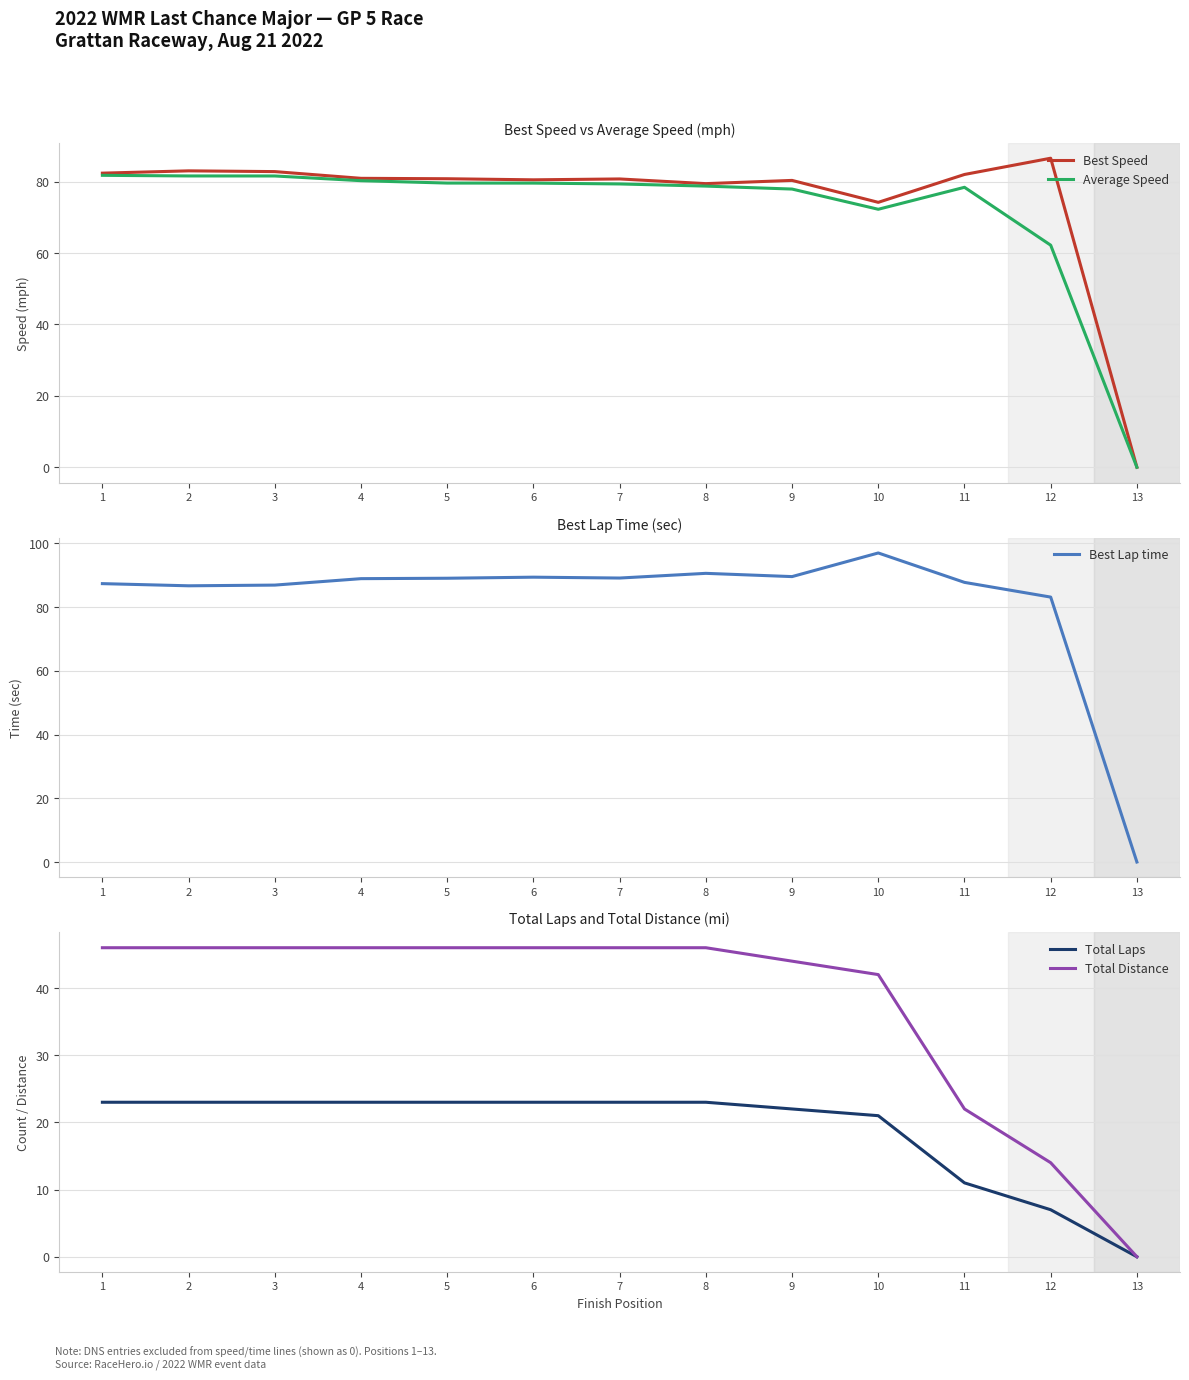

How many series are shown in this chart?

5